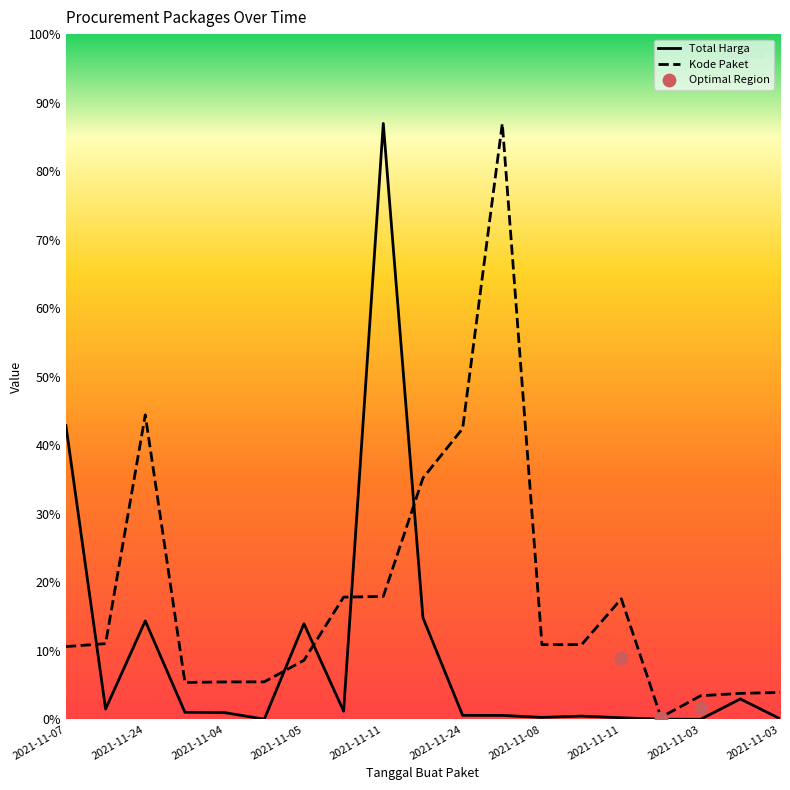

Is the value of Kode Paket at 2021-11-11 greater than the value of Total Harga at 2021-11-11?

Yes